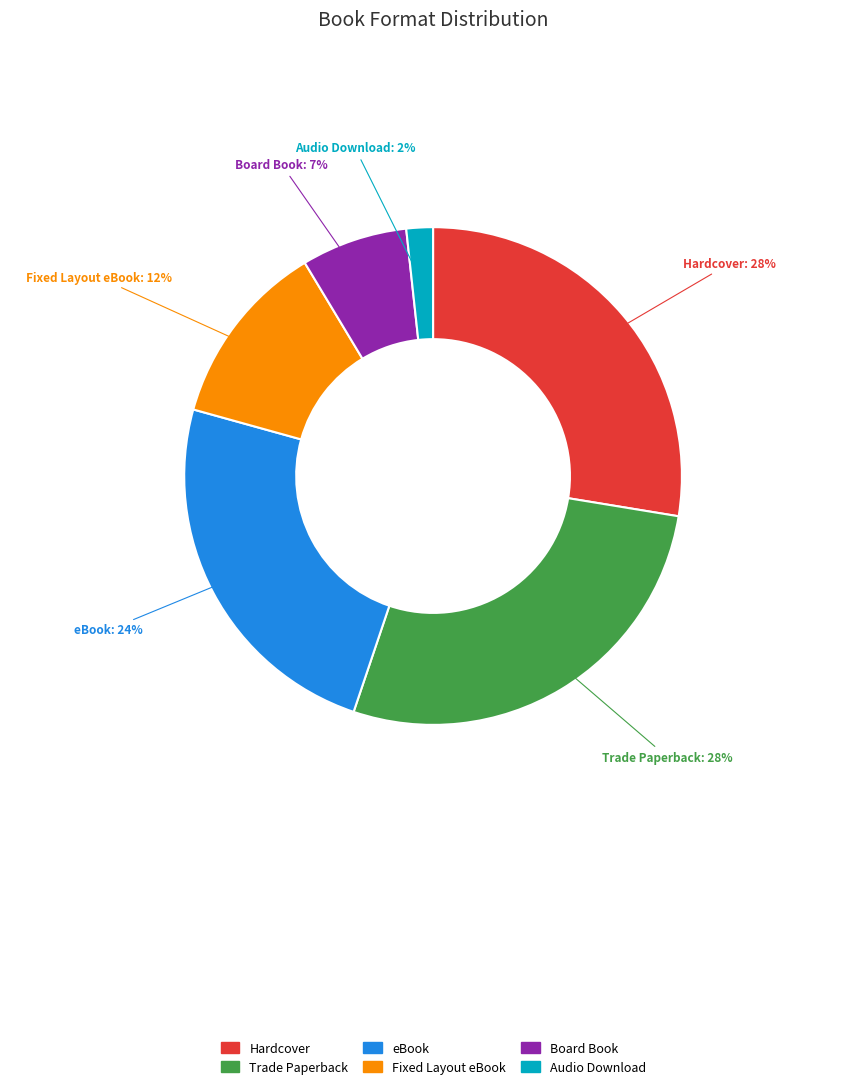

Is there any slice that represents more than half of the pie?

No